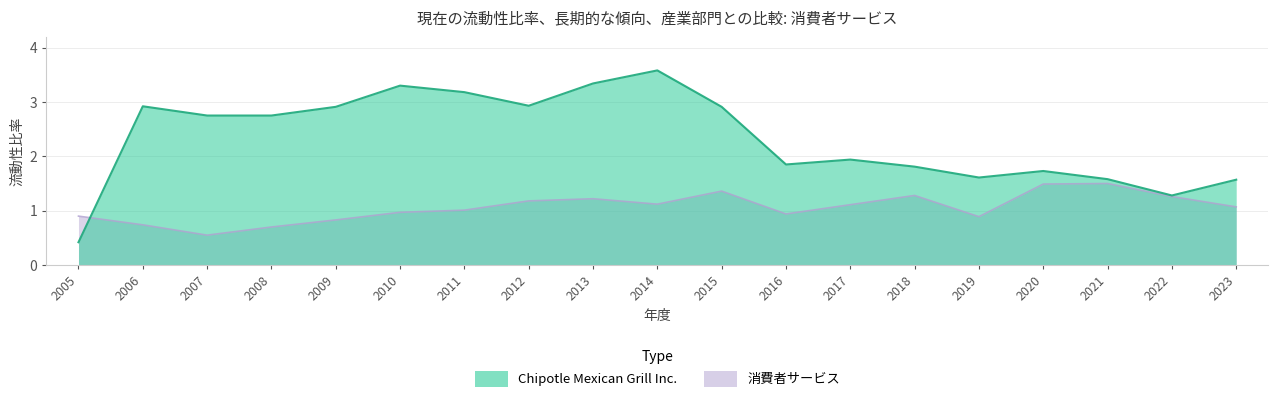

What is the value of the 消費者サービス point at the 3rd from the left?

0.6